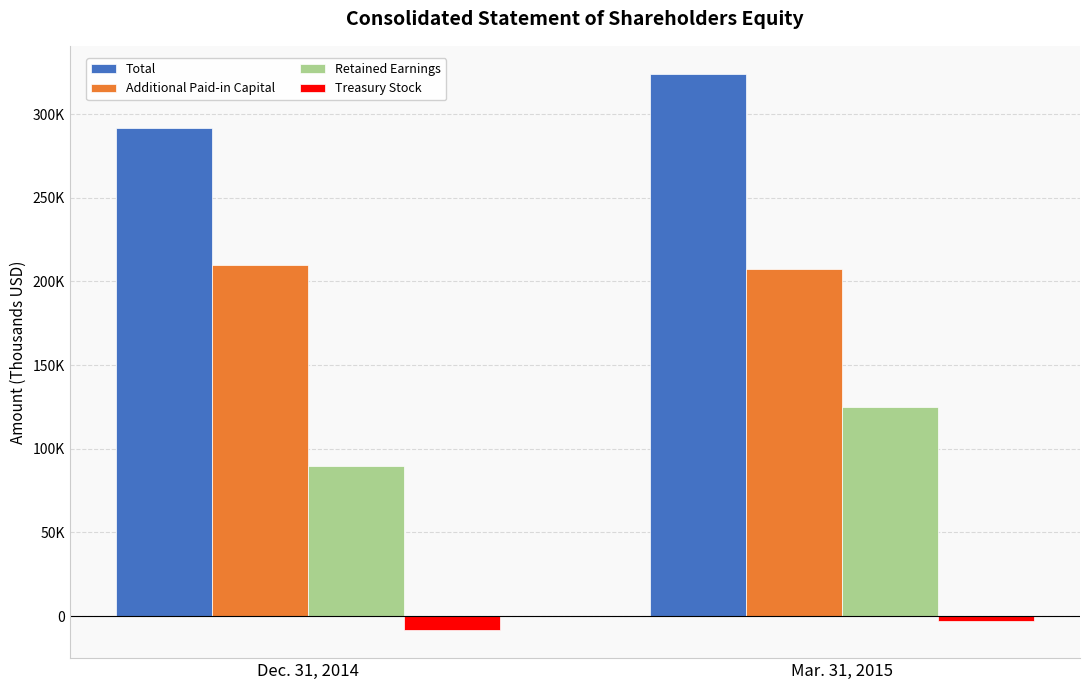

At which category does the chart reach its peak across all series?

Mar. 31, 2015